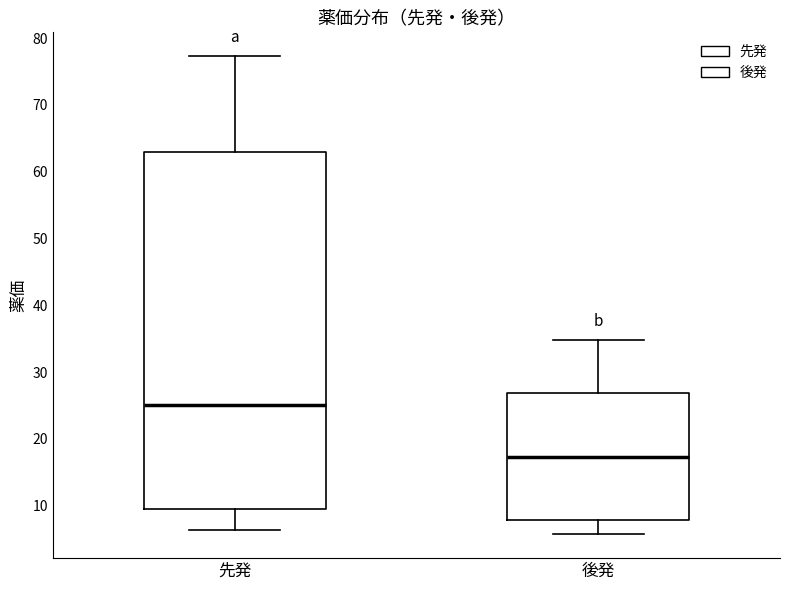

Which box is the tallest, from its lower edge to its upper edge?

先発